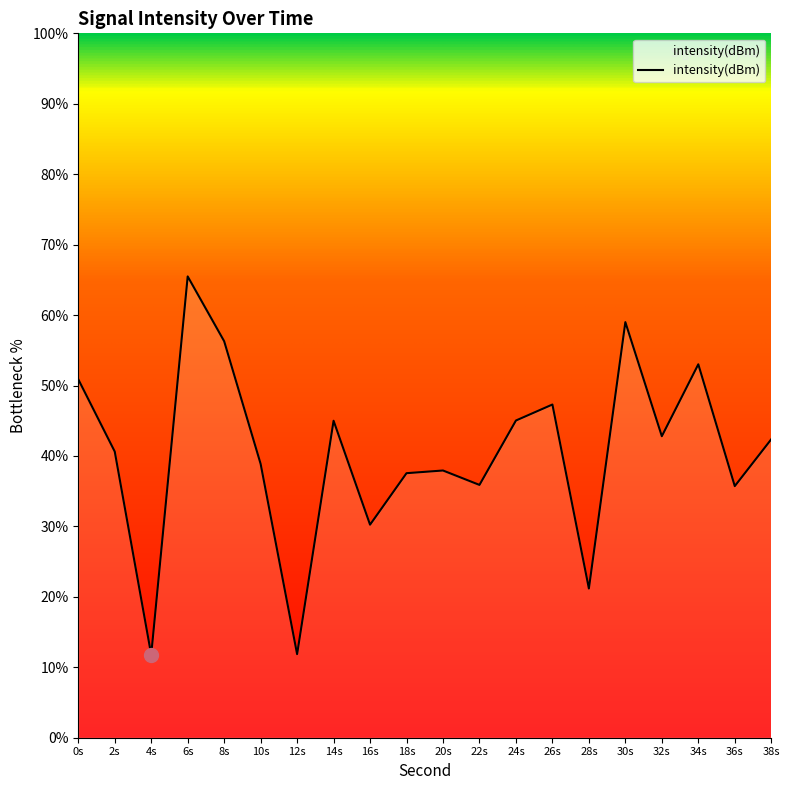

What is the value of the 1st point from the left?

50.9